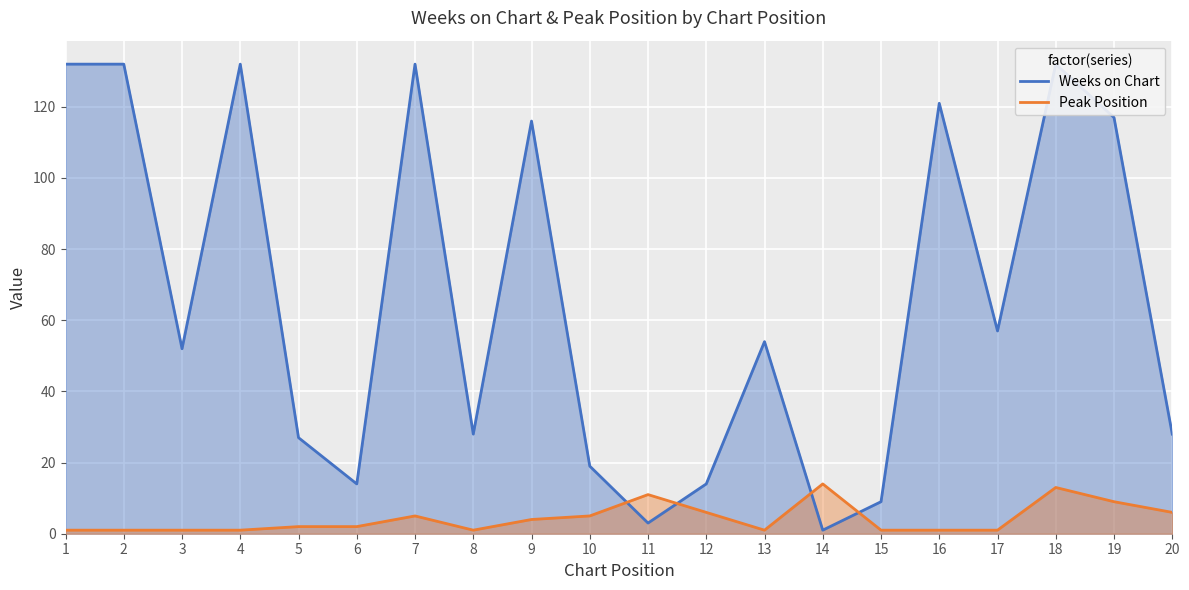

Where is the first local minimum for Weeks on Chart?

3